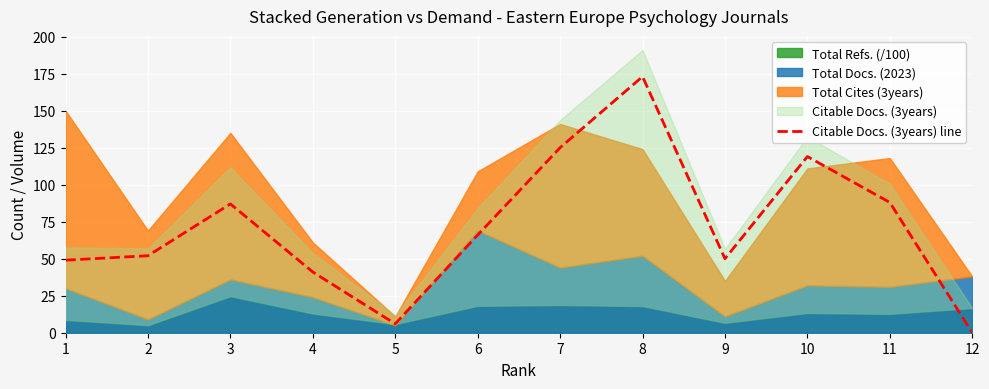

Where is the first local minimum?

5